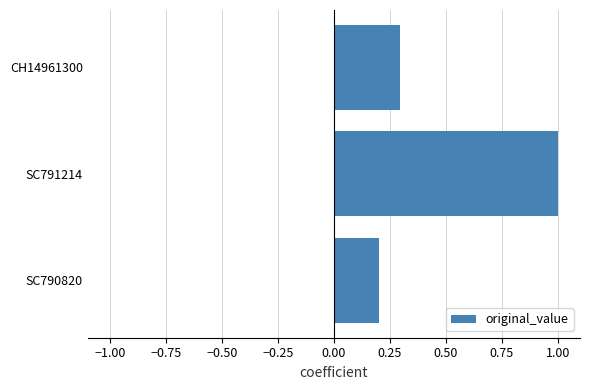

What is the maximum value shown in the chart?

1.0